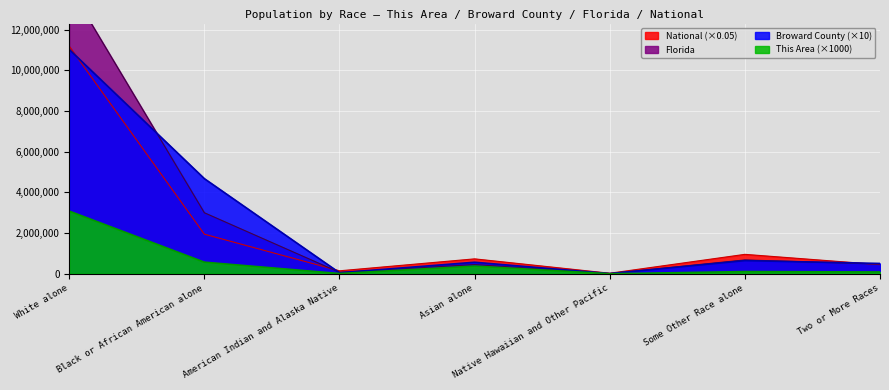

Reading right to left, extract all data points from this chart.

This Area: Two or More Races=89000.0	Some Other Race alone=109000.0	Native Hawaiian and Other Pacific=1000.0	Asian alone=378000.0	American Indian and Alaska Native=13000.0	Black or African American alone=571000.0	White alone=3080000.0
Broward County: Two or More Races=508510.0	Some Other Race alone=646940.0	Native Hawaiian and Other Pacific=9110.0	Asian alone=567950.0	American Indian and Alaska Native=50650.0	Black or African American alone=4675190.0	White alone=11022310.0
Florida: Two or More Races=472577.0	Some Other Race alone=681144.0	Native Hawaiian and Other Pacific=12286.0	Asian alone=454821.0	American Indian and Alaska Native=71458.0	Black or African American alone=2999862.0	White alone=14109162.0
National: Two or More Races=450453.7	Some Other Race alone=955368.4	Native Hawaiian and Other Pacific=27000.7	Asian alone=733712.6	American Indian and Alaska Native=146612.4	Black or African American alone=1946466.0	White alone=11177663.2